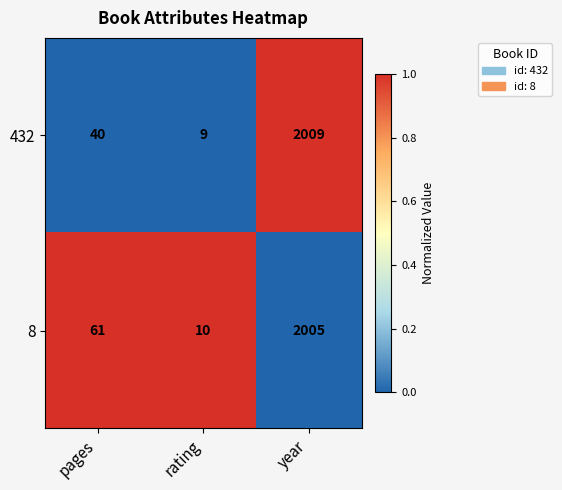

The 432 series shows 2009 at year. True or false?

True